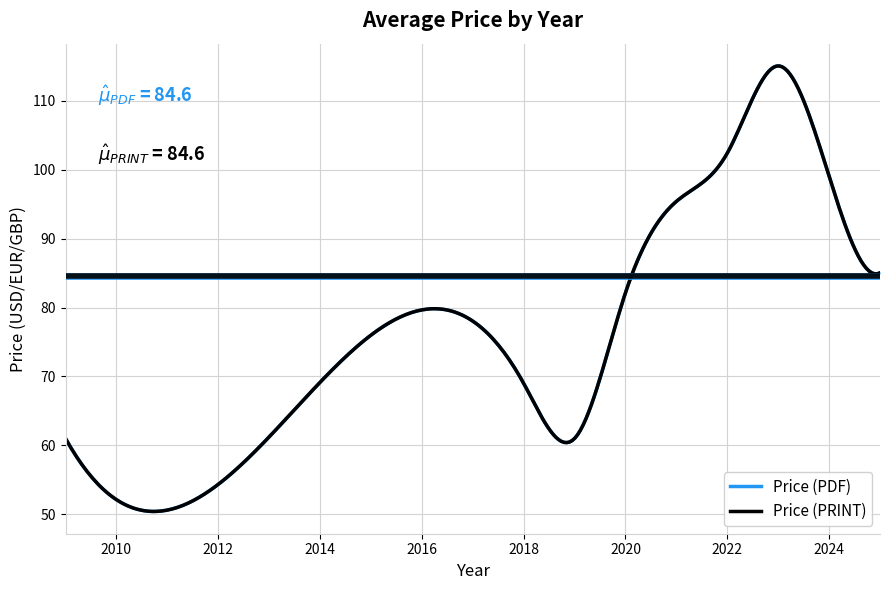

How many values in the Price (PDF) series exceed 85?

6